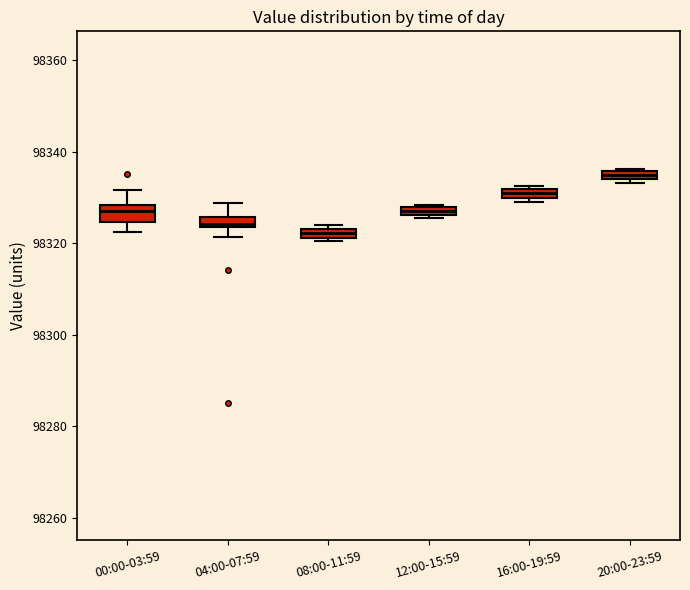

Where does the upper whisker of the box for 04:00-07:59 end on the y-axis? The values are not printed on the chart, so give them approximately, as read against the axis.

98328